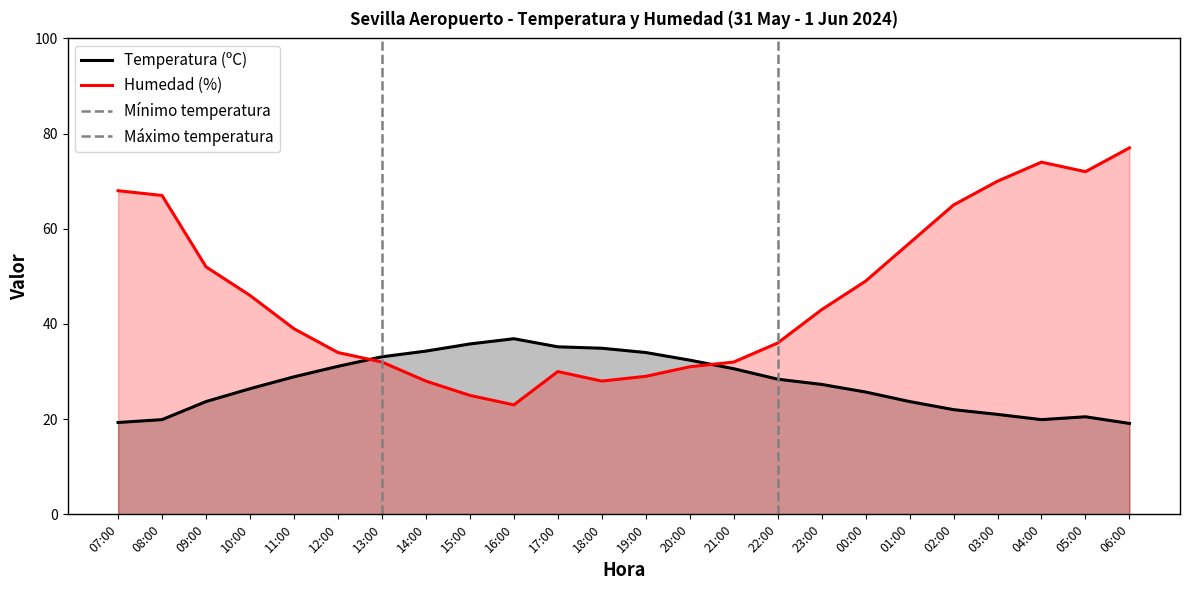

Rank the series by their average value, from highest to lowest.

Humedad (%), Temperatura (ºC)